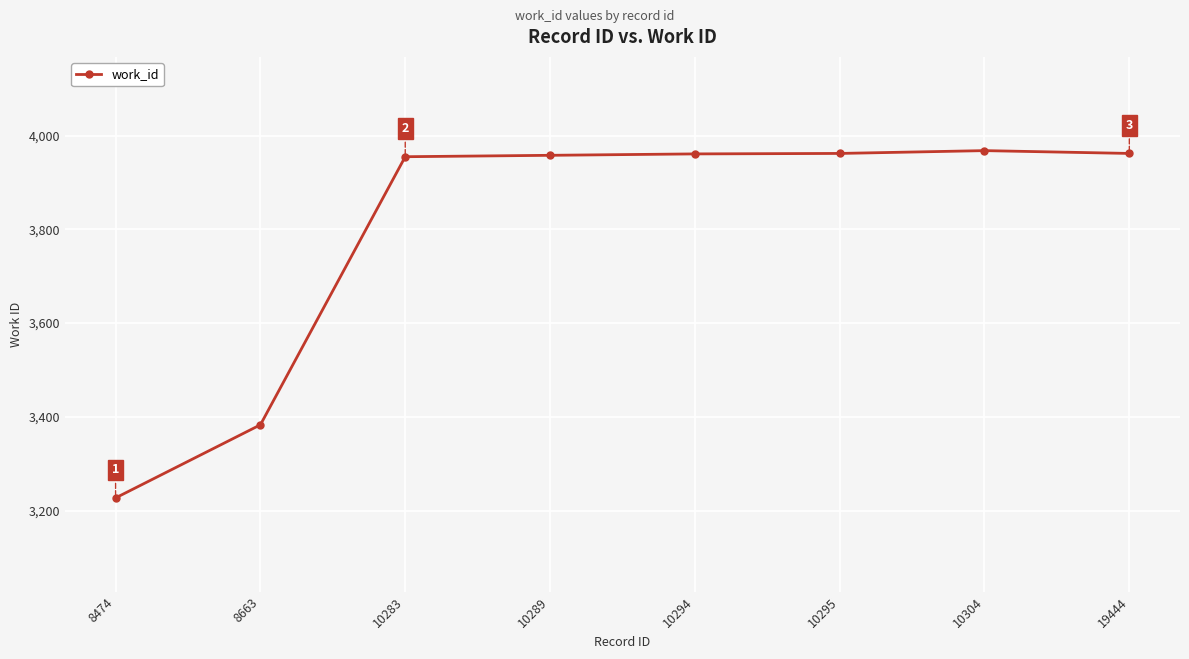

The chart shows a value of 3383 at 8663. True or false?

True